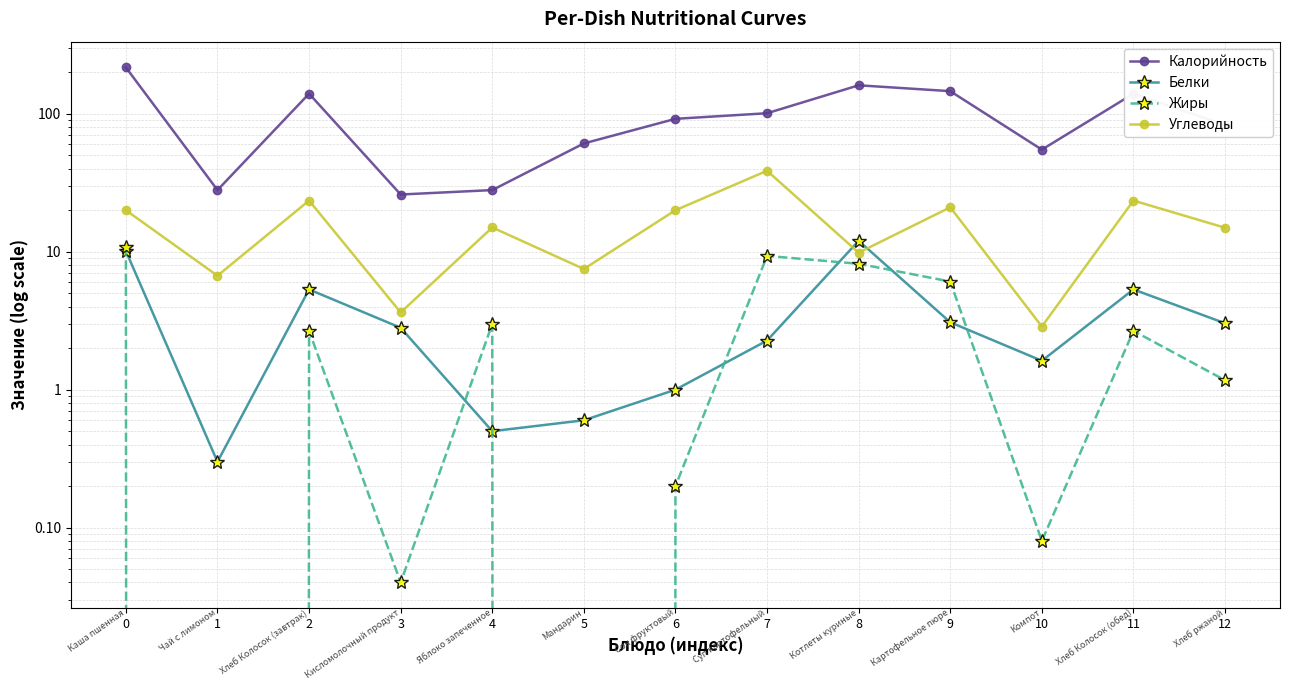

How many data points in Калорийность are above 92?

6